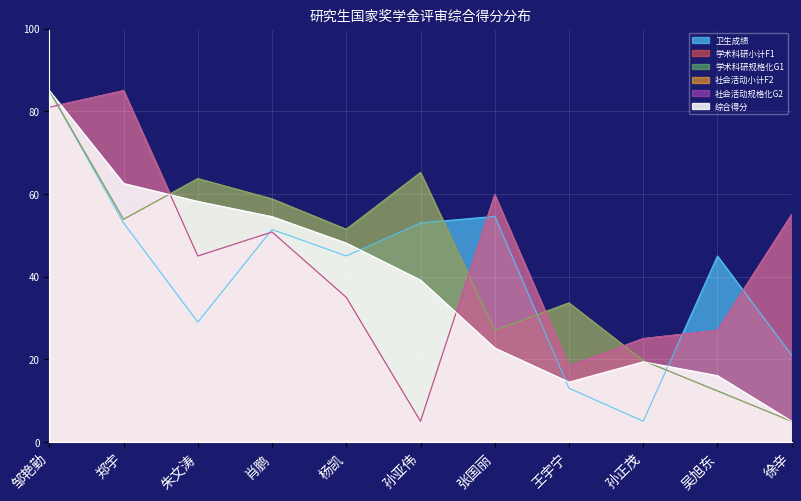

Which has a higher value, 杨凯 or 孙亚伟?

孙亚伟